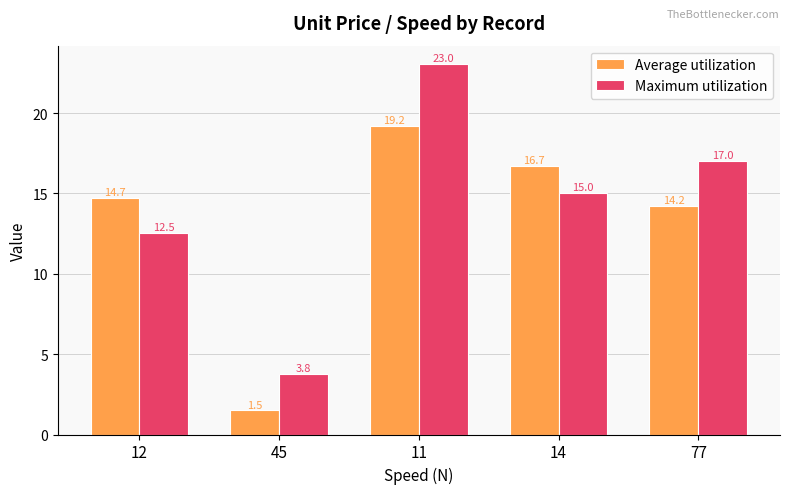

What is the total value across all series at 12?

27.2